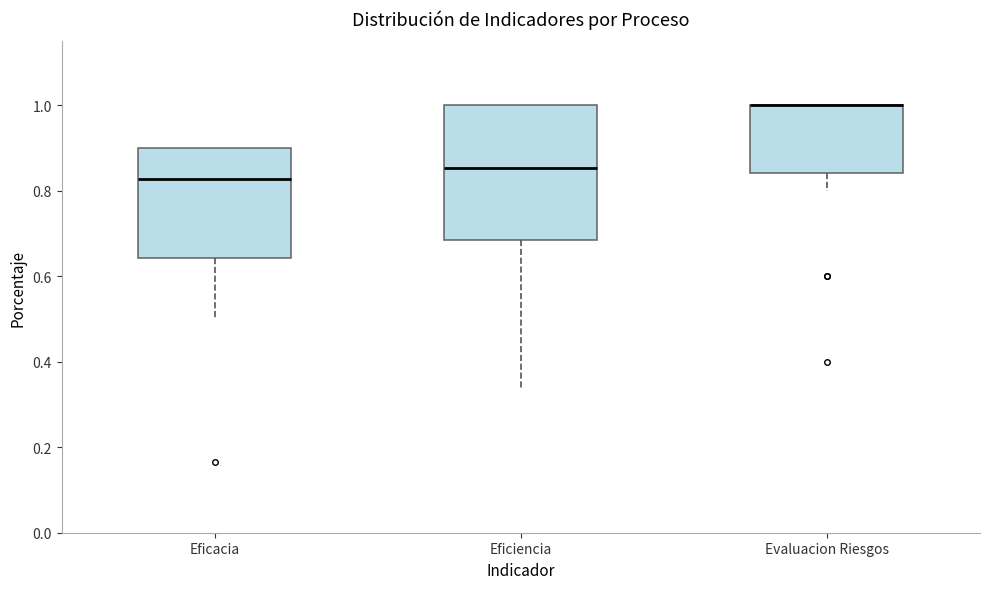

Which box is the tallest, from its lower edge to its upper edge?

Eficiencia